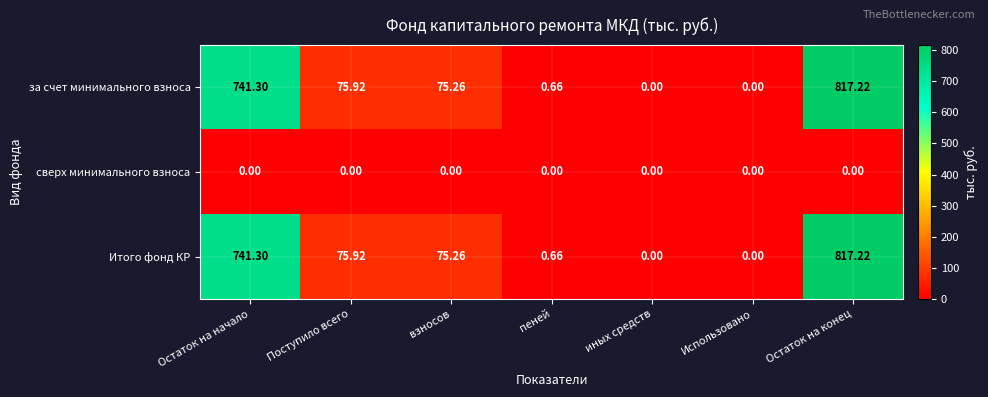

Is the value of за счет минимального взноса at Остаток на начало greater than the value of Итого фонд КР at иных средств?

Yes